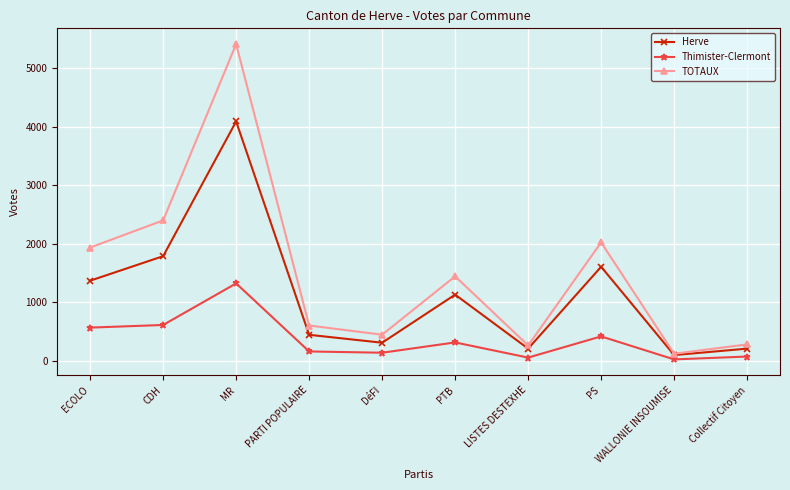

List the series in order of their overall mean, lowest first.

Thimister-Clermont, Herve, TOTAUX